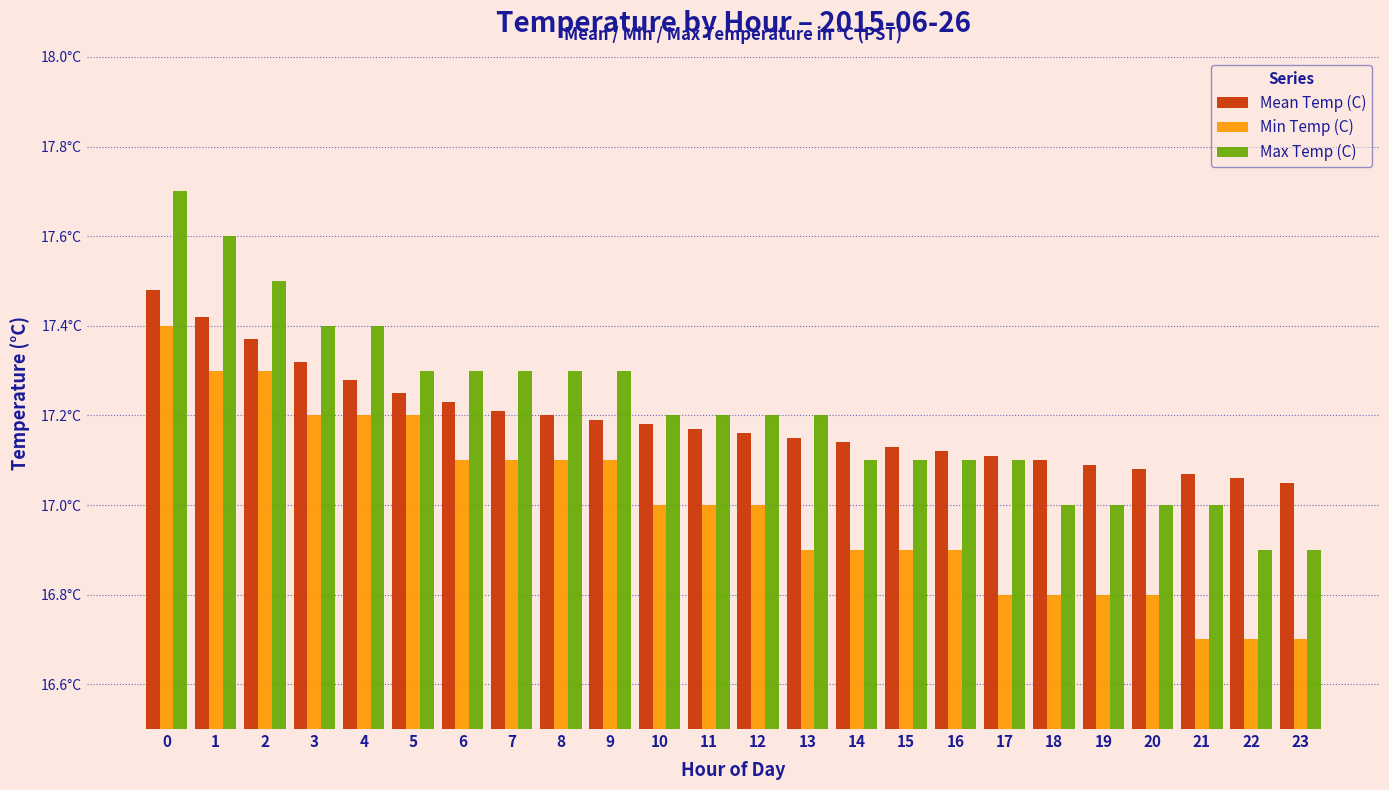

What are all the series names shown in the legend?

Mean Temp (C), Min Temp (C), Max Temp (C)